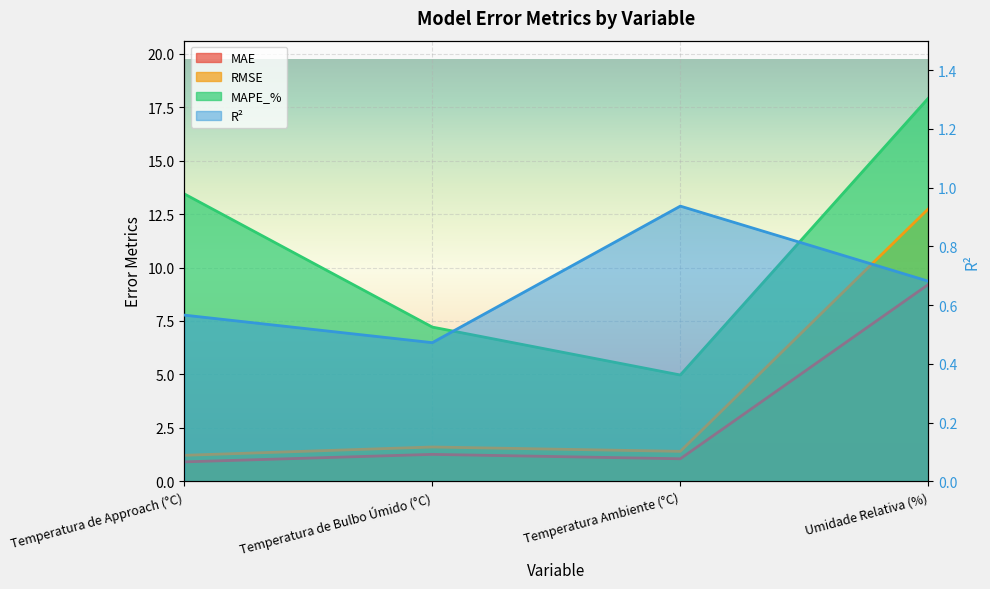

The RMSE series shows 1.2 at Temperatura de Approach (°C). True or false?

True